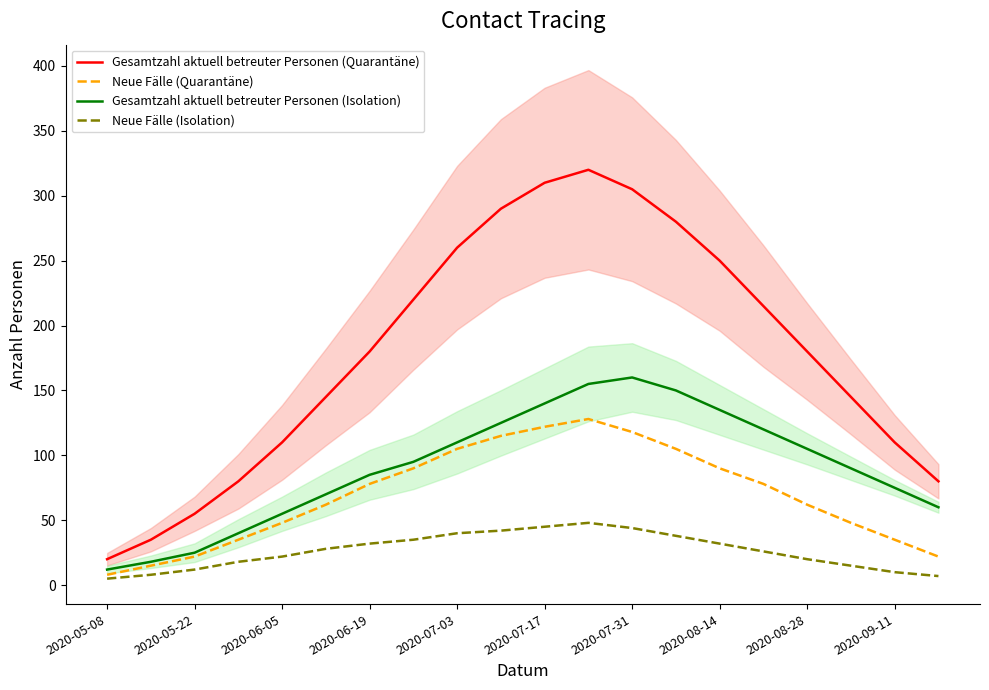

True or false: Neue Fälle (Isolation) has more than 1 interior local peaks.

False